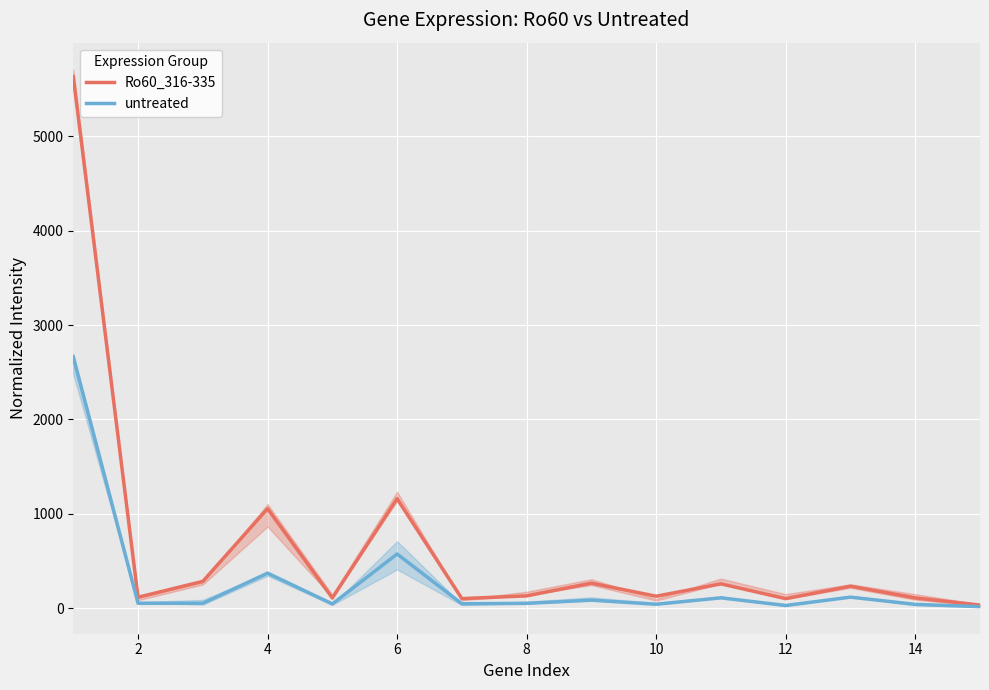

Which series has the largest total across all categories?

Ro60_316-335